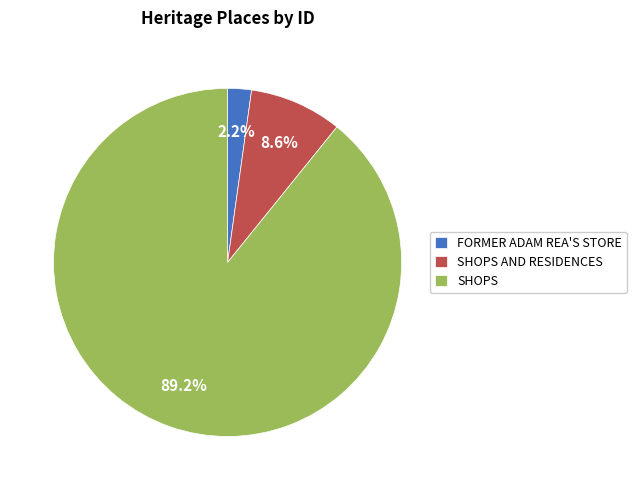

Is it true that FORMER ADAM REA'S STORE is 12% of the pie?

False